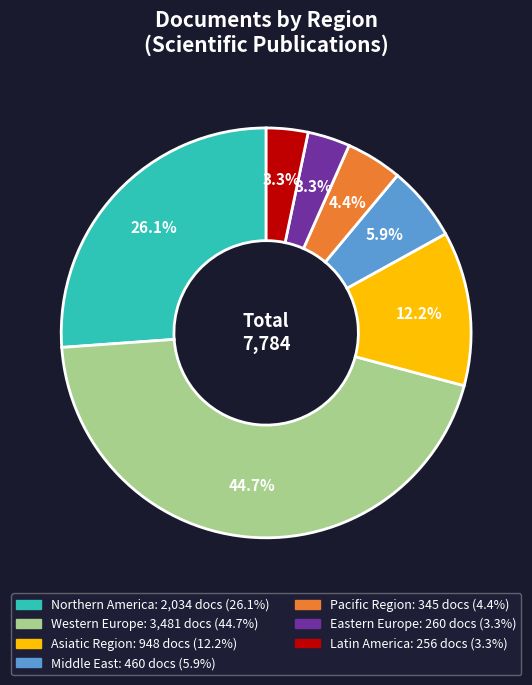

Does any single category account for the majority?

No